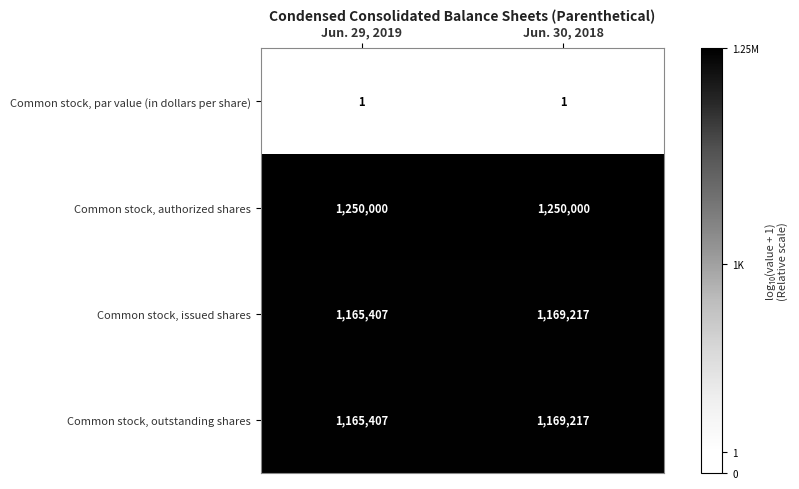

Reading right to left, transcribe all the data shown in this chart.

Common stock, par value (in dollars per share): Jun. 30, 2018=1	Jun. 29, 2019=1
Common stock, authorized shares: Jun. 30, 2018=1250000	Jun. 29, 2019=1250000
Common stock, issued shares: Jun. 30, 2018=1169217	Jun. 29, 2019=1165407
Common stock, outstanding shares: Jun. 30, 2018=1169217	Jun. 29, 2019=1165407